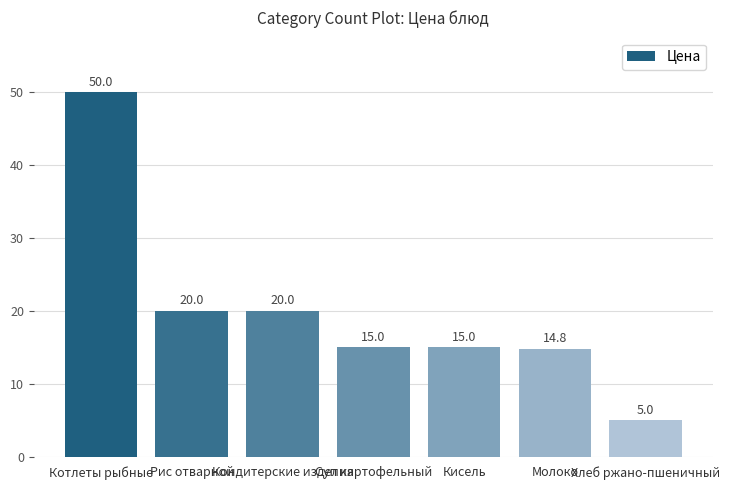

What is the greatest value displayed?

50.0